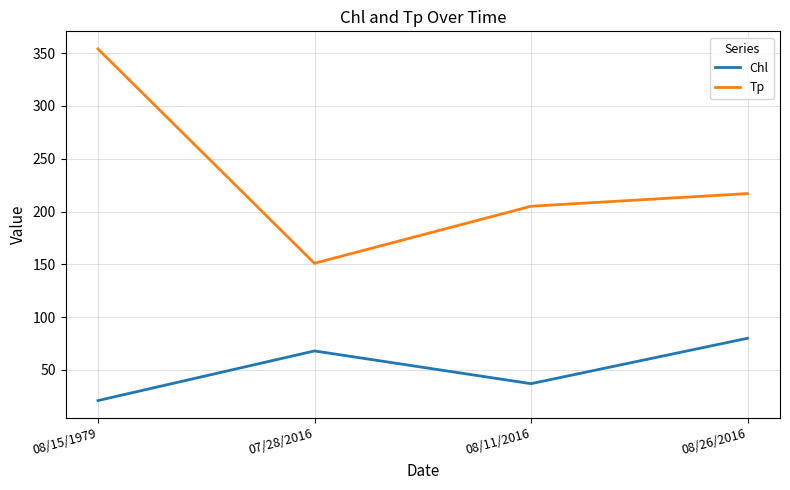

What is the total value across all series at 08/11/2016?

242